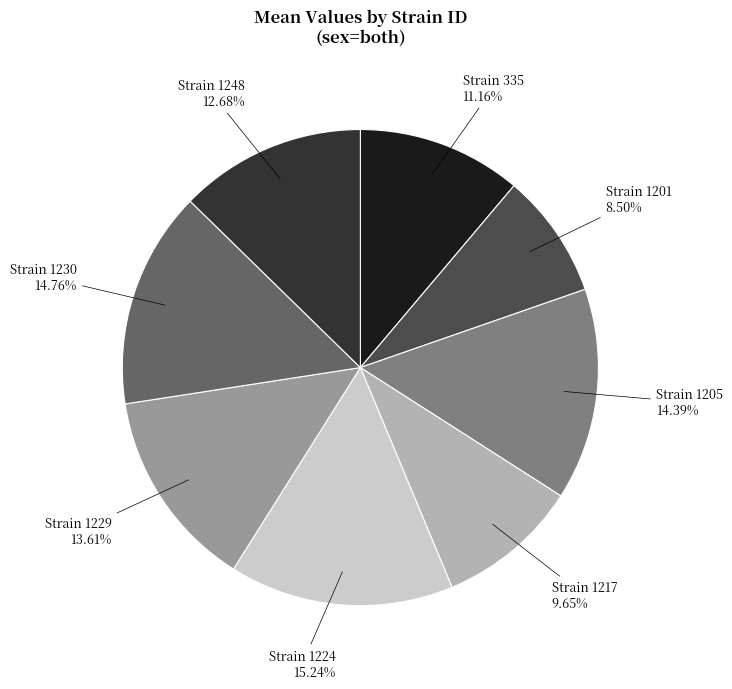

Is there a majority slice in this chart?

No